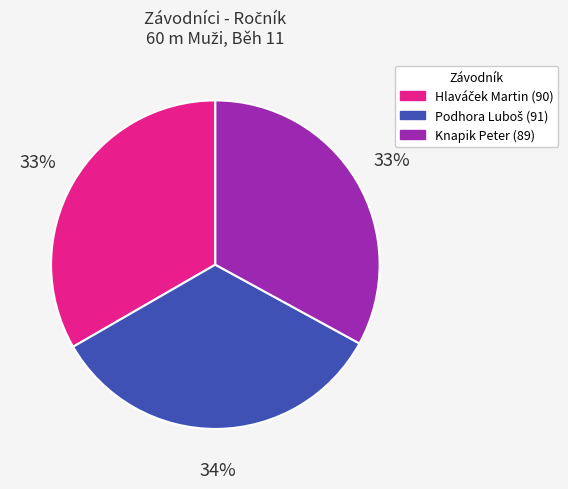

Count the number of slices in the pie.

3